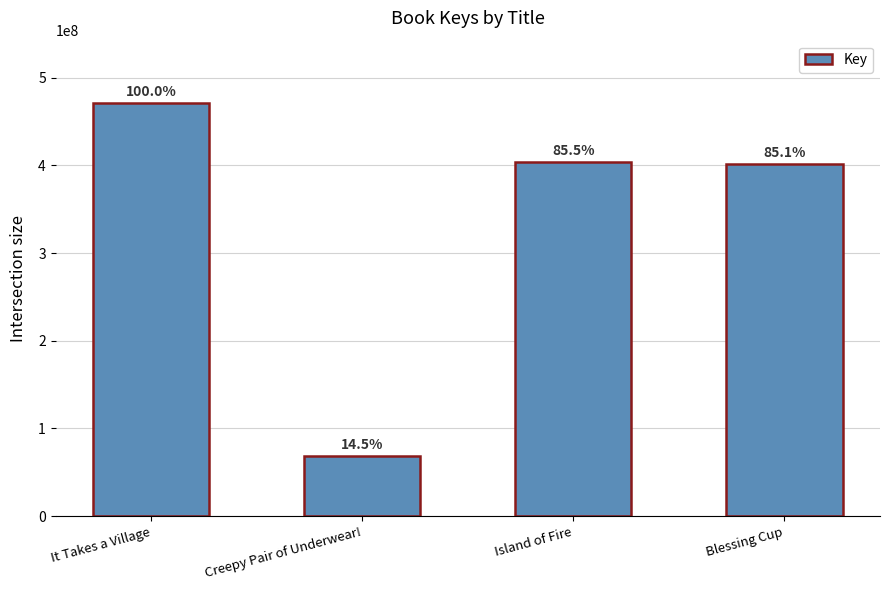

Which label corresponds to the smallest value in the chart?

Creepy Pair of Underwear!